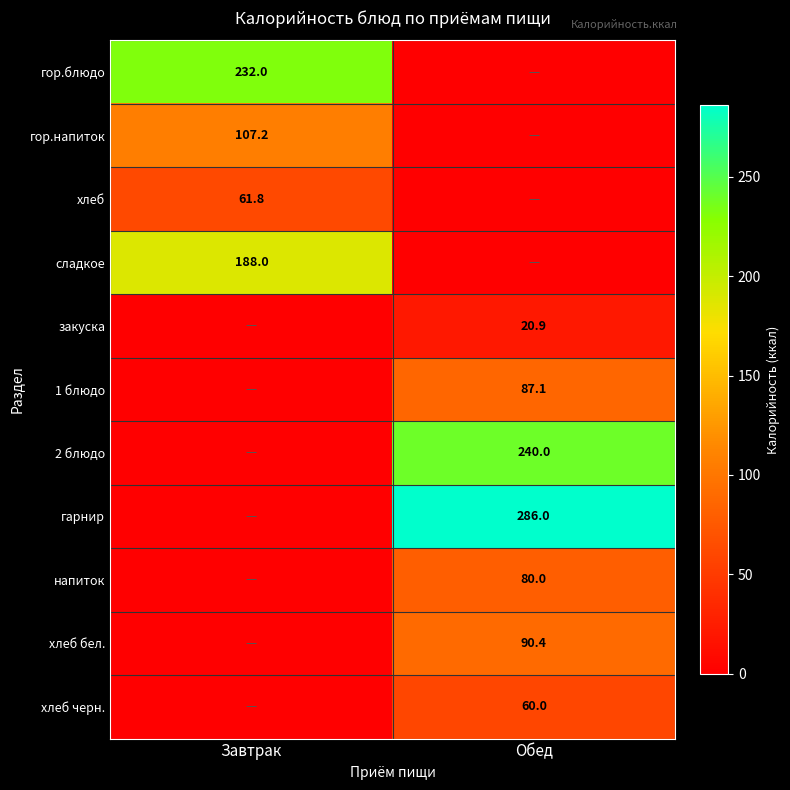

The value of хлеб бел. at Обед is 30.7. True or false?

False